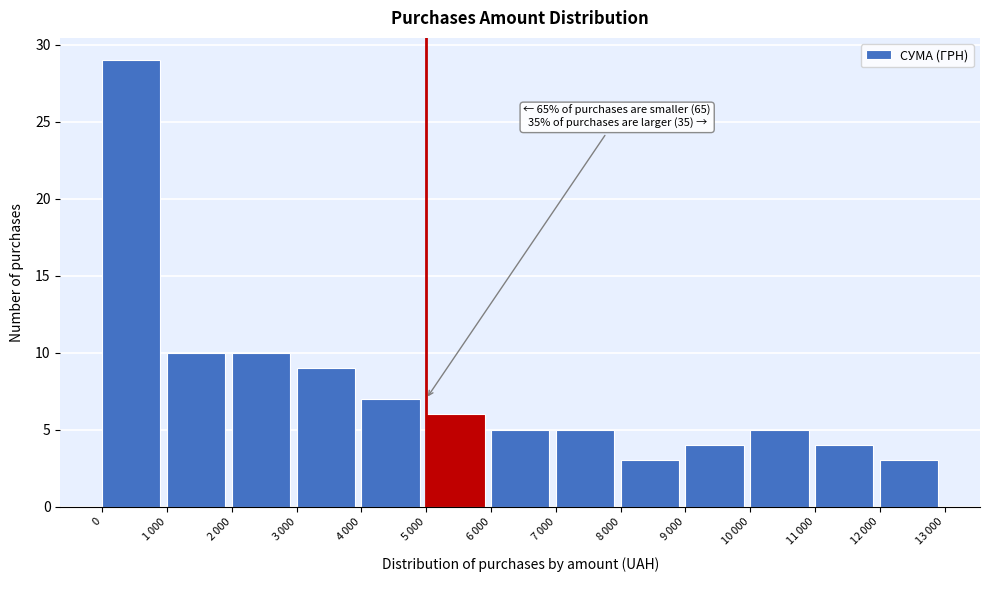

Reading left to right, what are all the values shown in this chart?

29	10	10	9	7	6	5	5	3	4	5	4	3